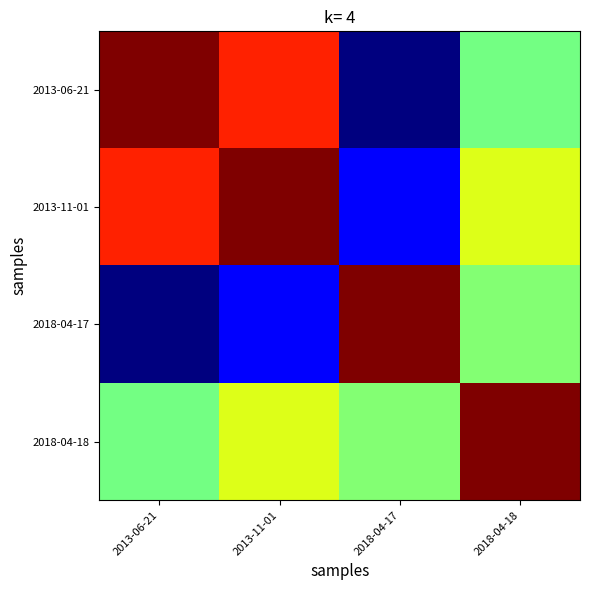

Reading left to right, what are all the values shown in this chart?

2013-06-21: 2013-06-21=1.0	2013-11-01=0.9	2018-04-17=0.0	2018-04-18=0.5
2013-11-01: 2013-06-21=0.9	2013-11-01=1.0	2018-04-17=0.1	2018-04-18=0.6
2018-04-17: 2013-06-21=0.0	2013-11-01=0.1	2018-04-17=1.0	2018-04-18=0.5
2018-04-18: 2013-06-21=0.5	2013-11-01=0.6	2018-04-17=0.5	2018-04-18=1.0